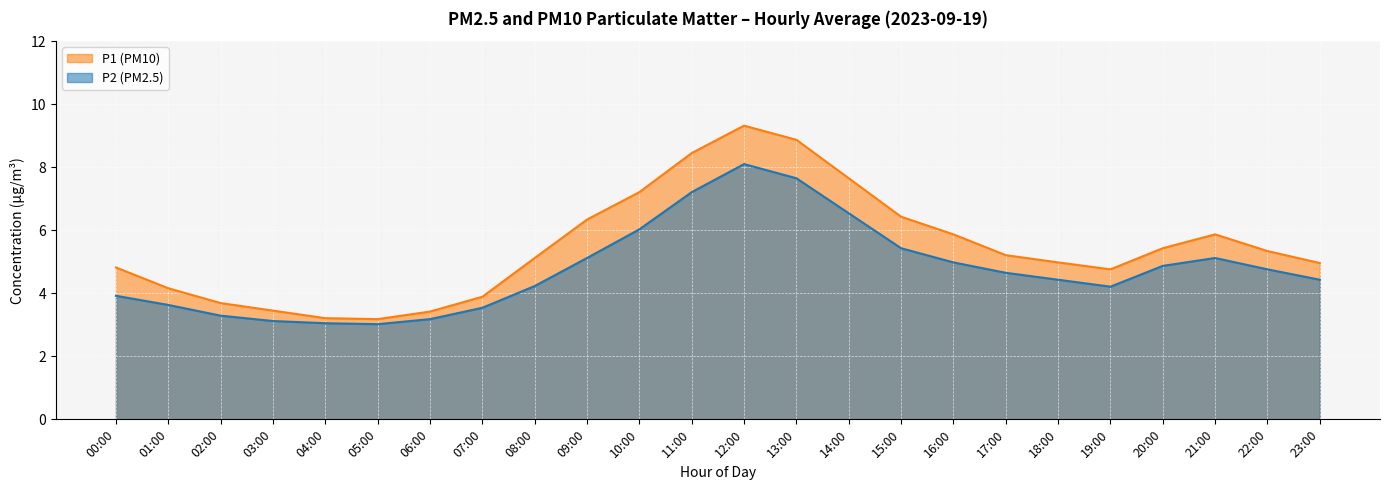

What is the label of the 14th point from the right?

10:00